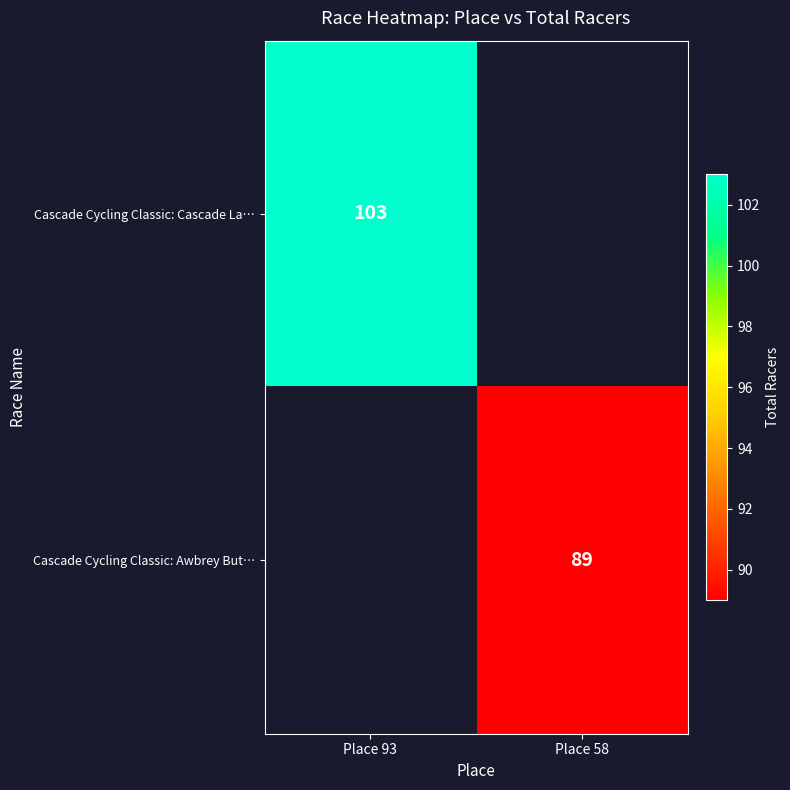

The value of Cascade Cycling Classic: Cascade La… at Place 93 is 103. True or false?

True